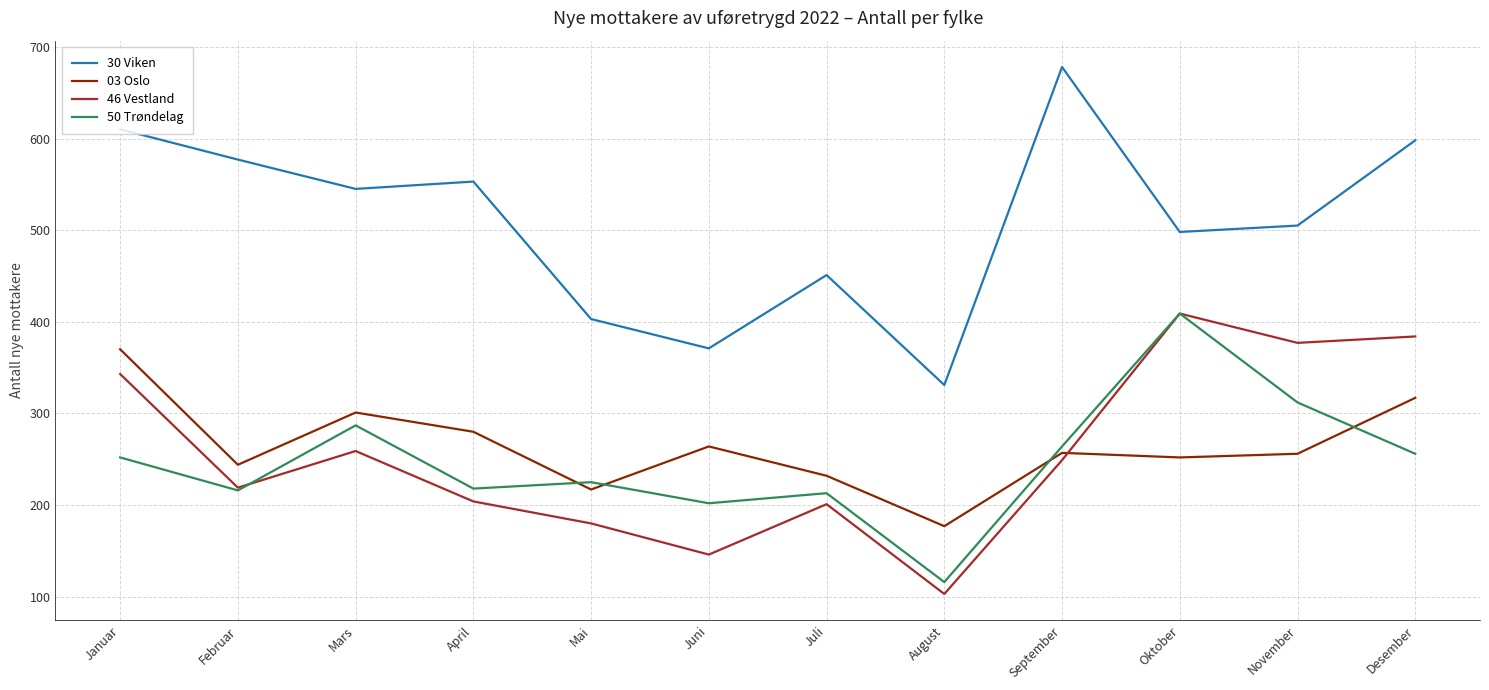

What is the difference between the second highest and minimum values in the 50 Trøndelag series?

196